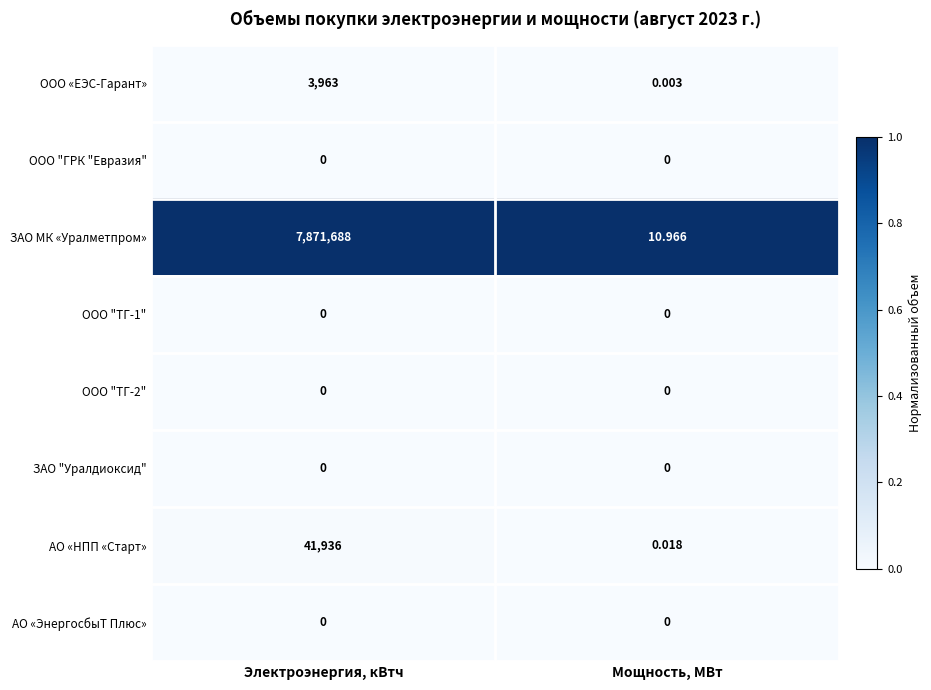

Between Электроэнергия, кВтч and Мощность, МВт, which series saw the biggest shift?

ЗАО МК «Уралметпром»